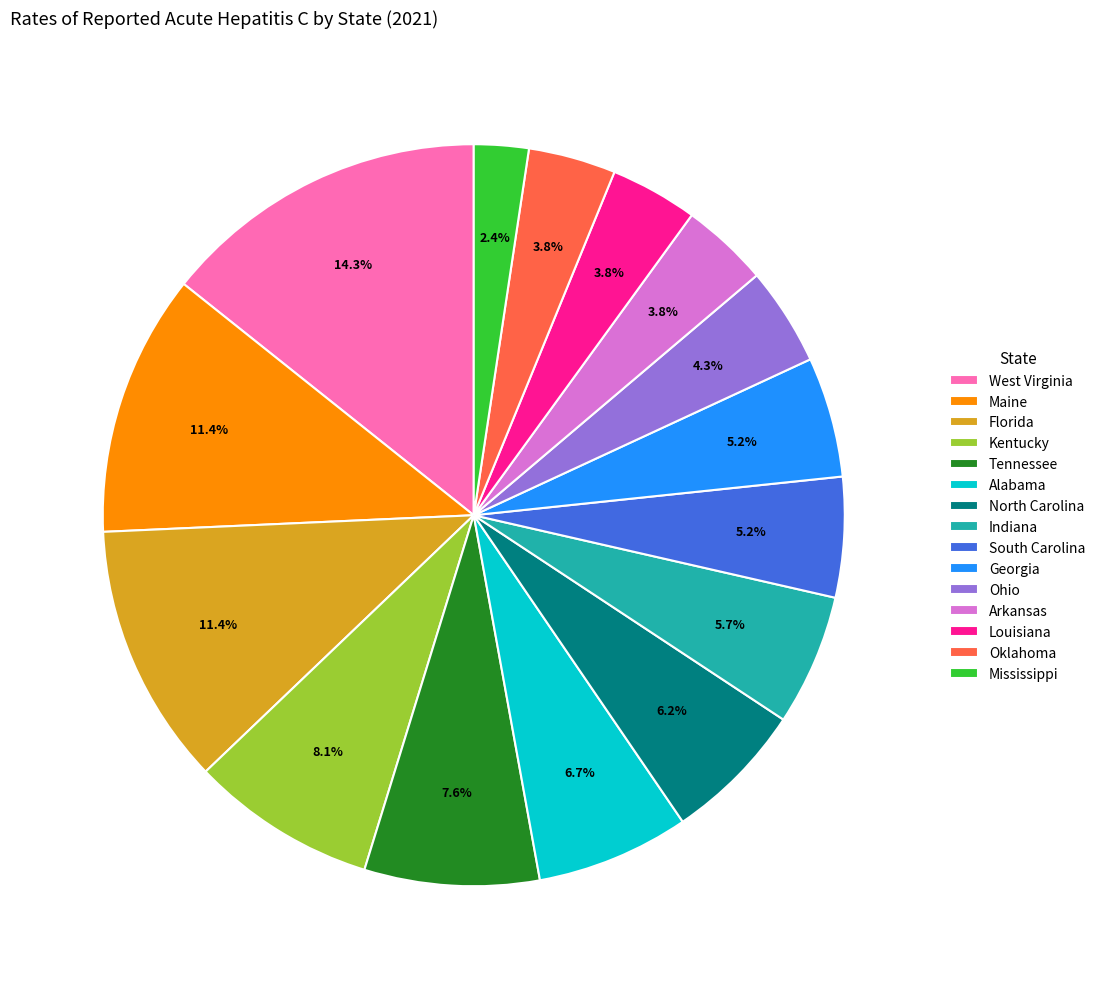

To the nearest percent, what percentage of the pie is Florida?

11%